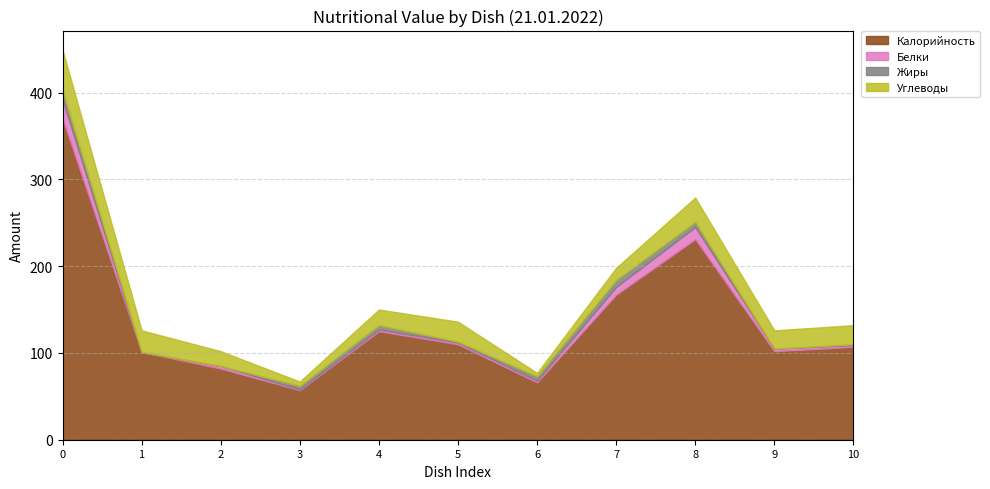

How many interior local peaks does the Жиры series have?

2